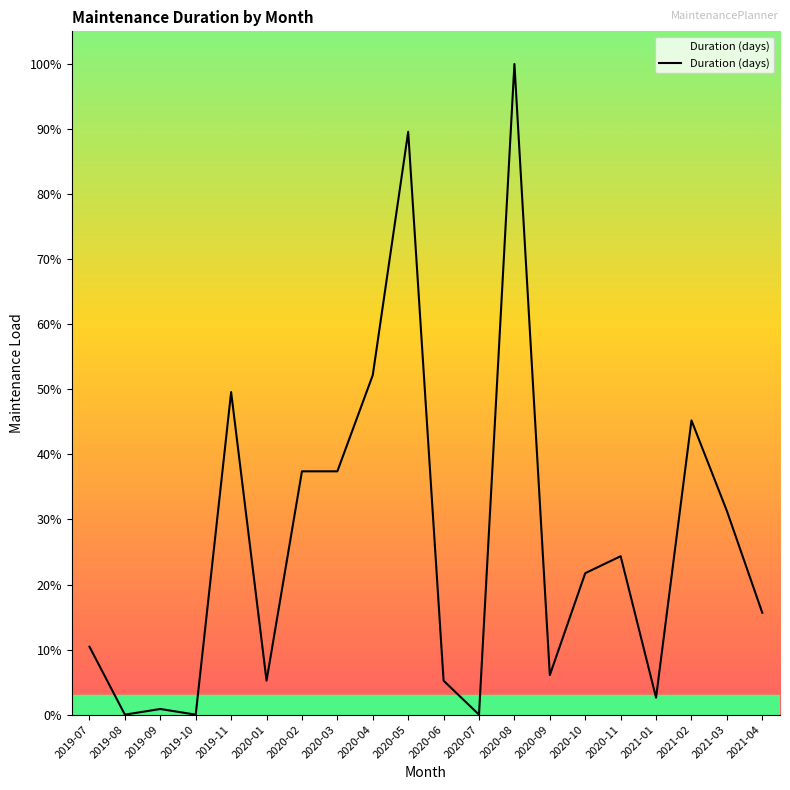

Reading right to left, list all the values displayed in this chart.

2021-04=15.7	2021-03=31.3	2021-02=45.2	2021-01=2.6	2020-11=24.3	2020-10=21.7	2020-09=6.1	2020-08=100.0	2020-07=0.0	2020-06=5.2	2020-05=89.6	2020-04=52.2	2020-03=37.4	2020-02=37.4	2020-01=5.2	2019-11=49.6	2019-10=0.0	2019-09=0.9	2019-08=0.0	2019-07=10.4